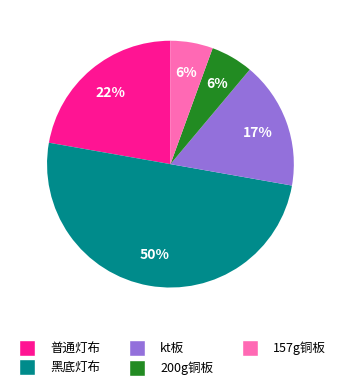

To the nearest percent, what is the average slice percentage?

20%